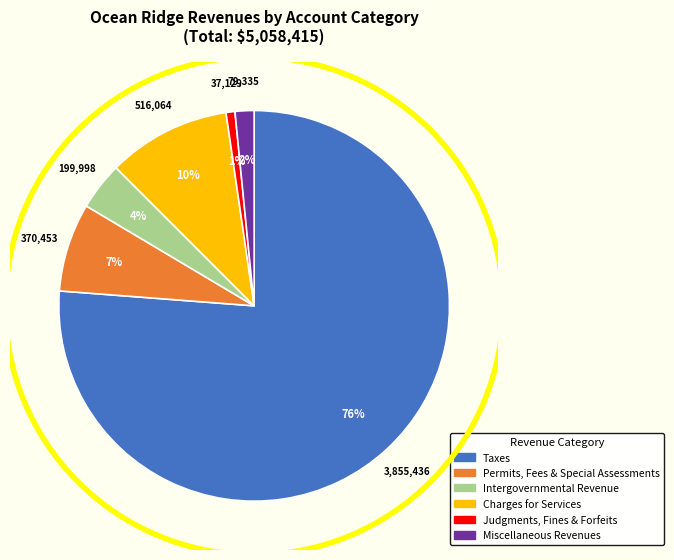

To the nearest percent, what is the average slice percentage?

17%